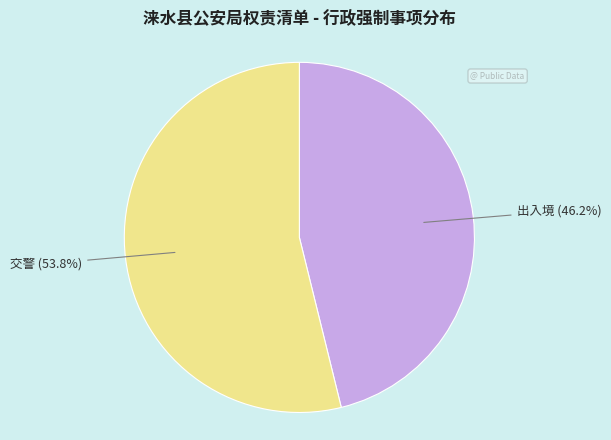

Is there a majority slice in this chart?

Yes